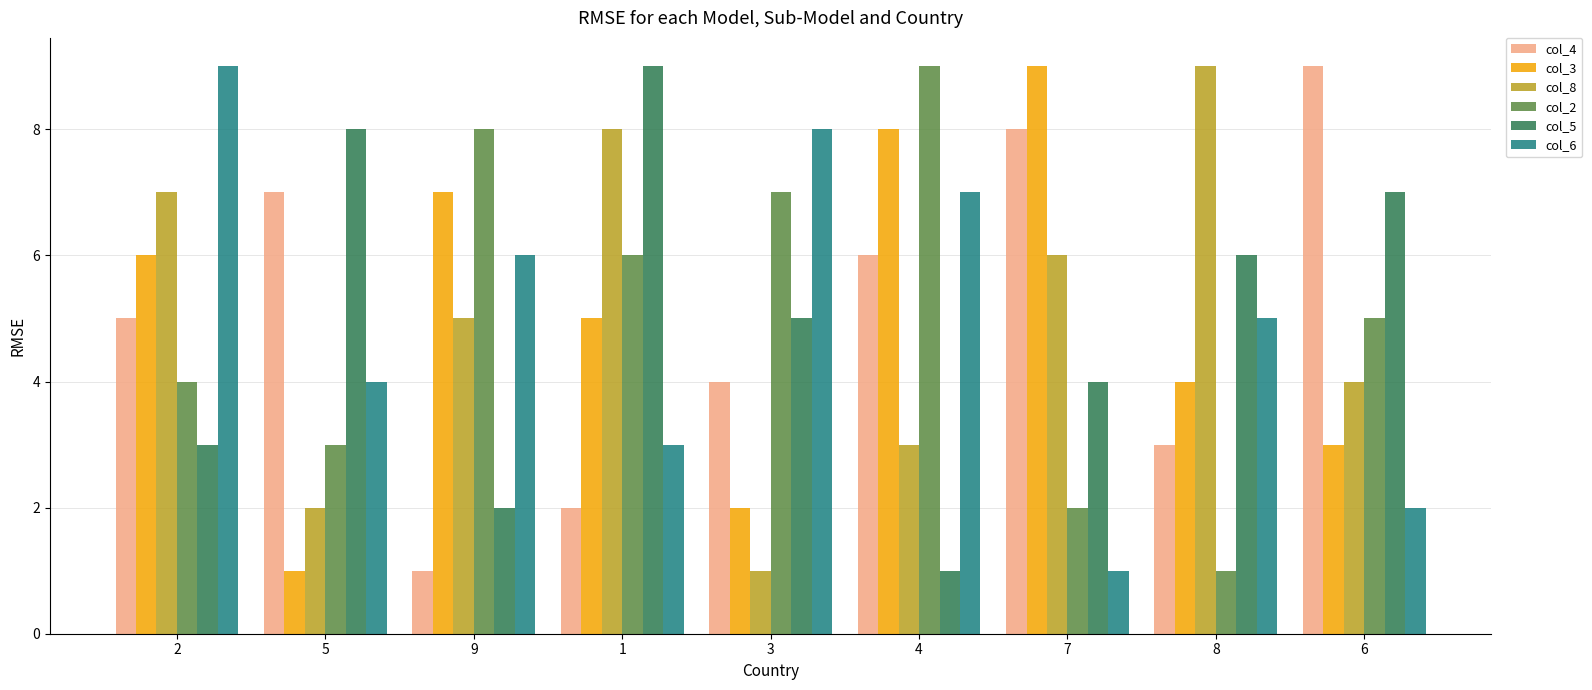

List the labels in order of col_8 value, largest first.

8, 1, 2, 7, 9, 6, 4, 5, 3